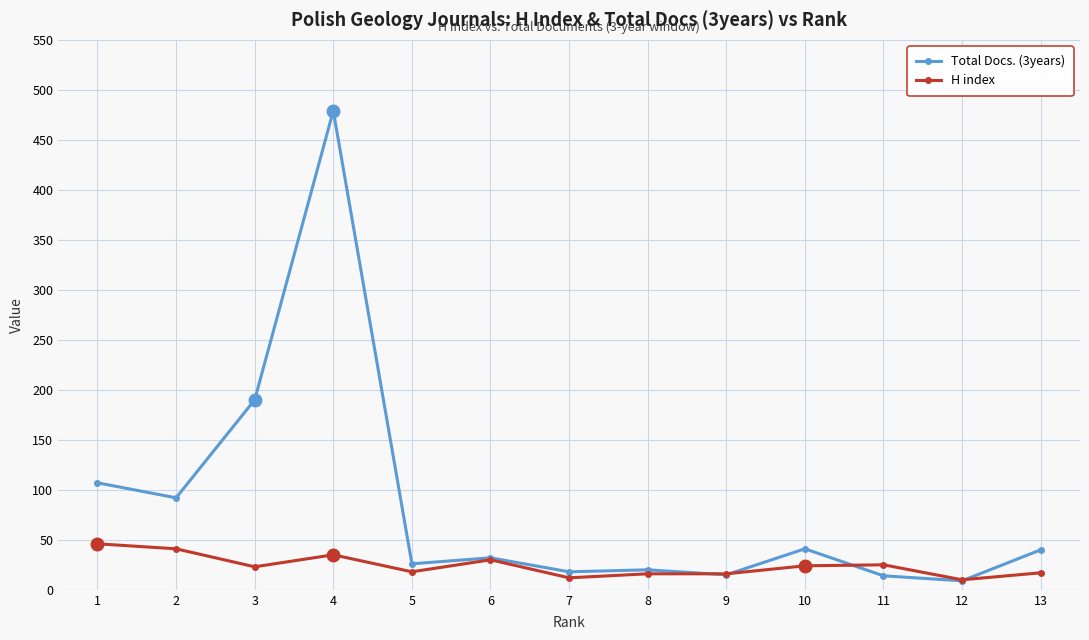

Read the Total Docs. (3years) value at 1, to the nearest 10.

110